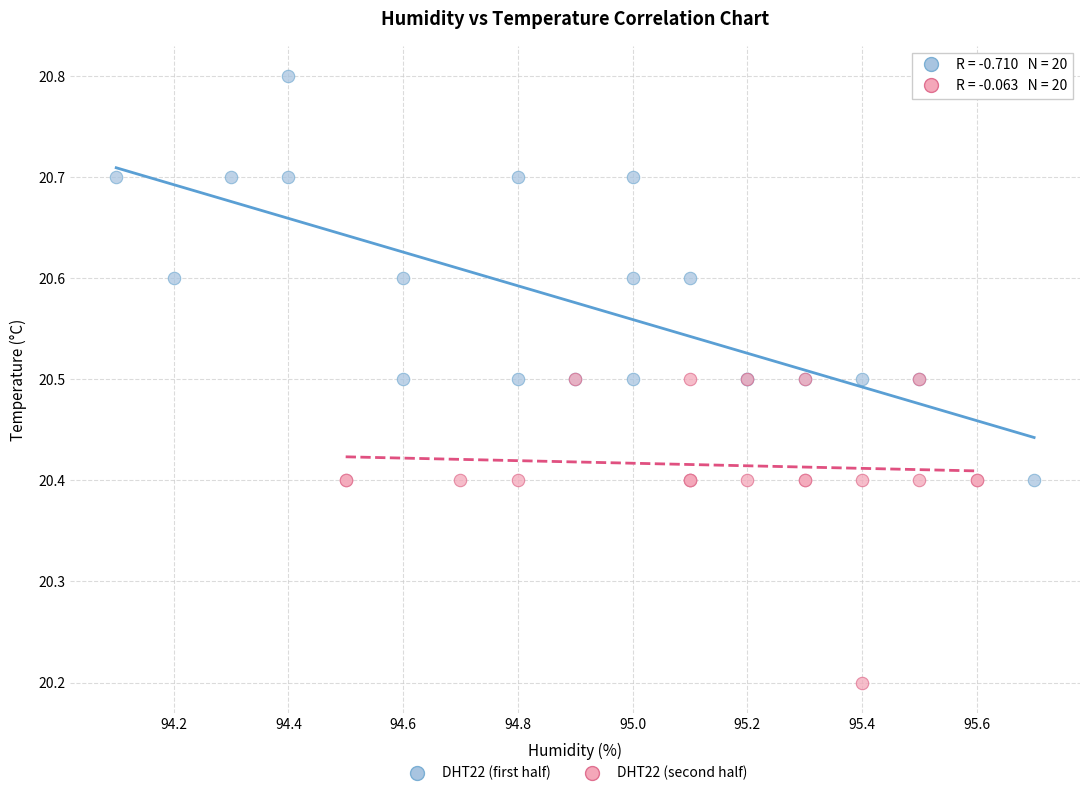

Which series has the largest Y range (max minus min)?

DHT22 (first half)